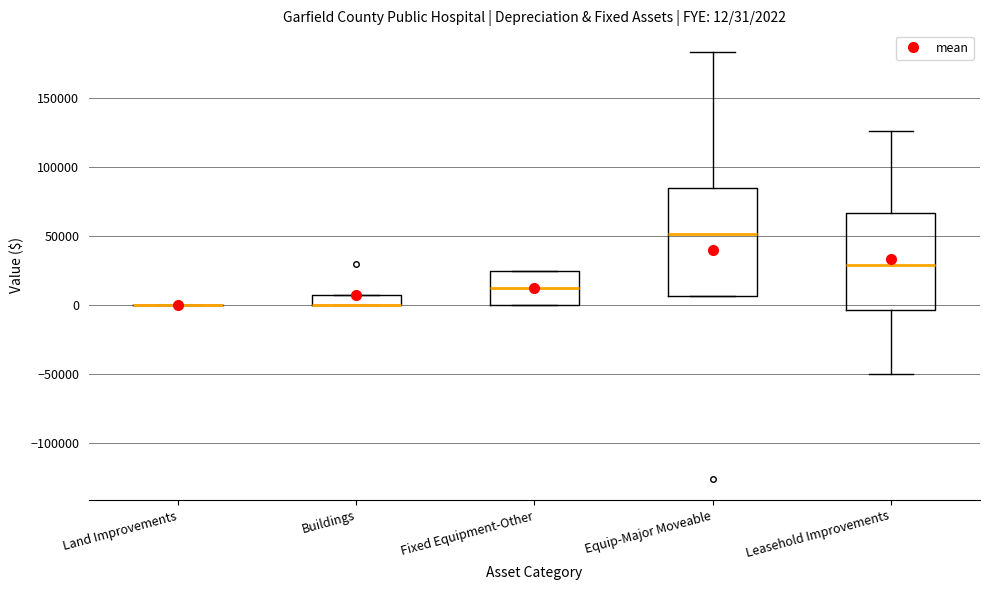

Which box is the tallest, from its lower edge to its upper edge?

Equip-Major Moveable